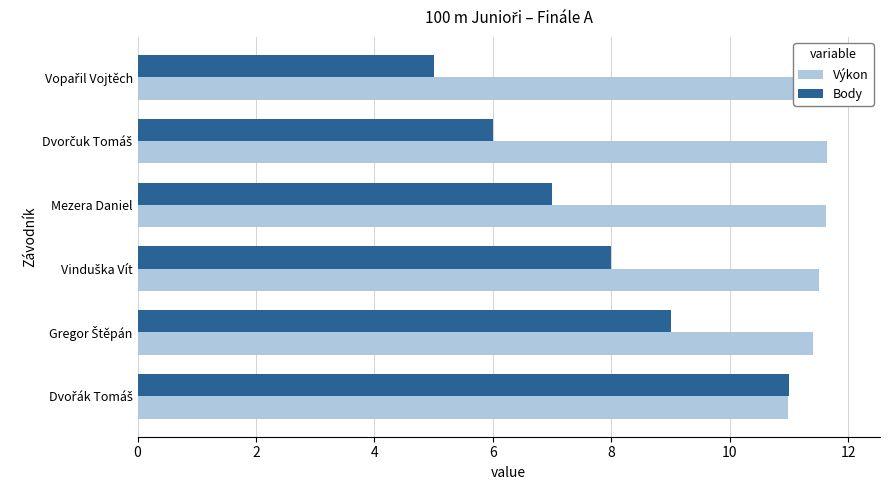

Does the chart contain stacked bars?

No